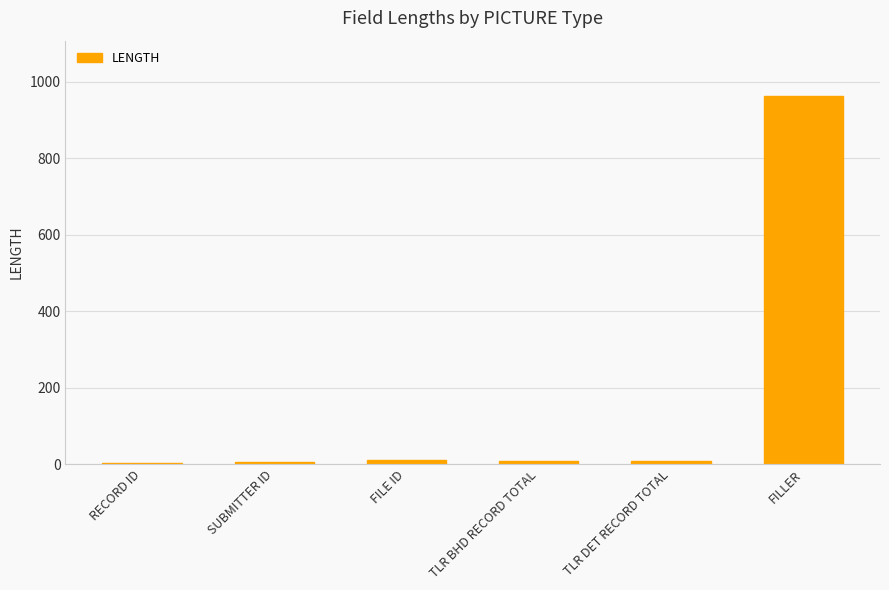

What is the sum of all values?

1000